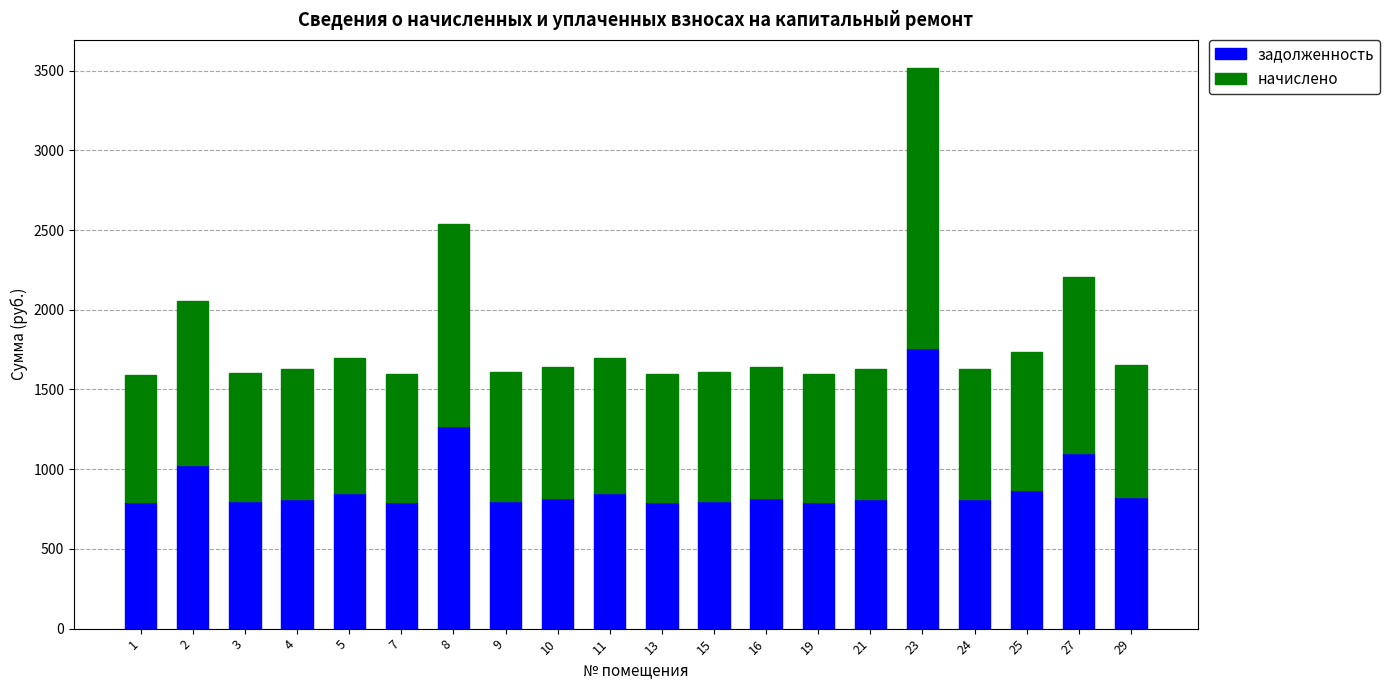

What is the sum of the задолженность values at 5 and 23?

2607.1